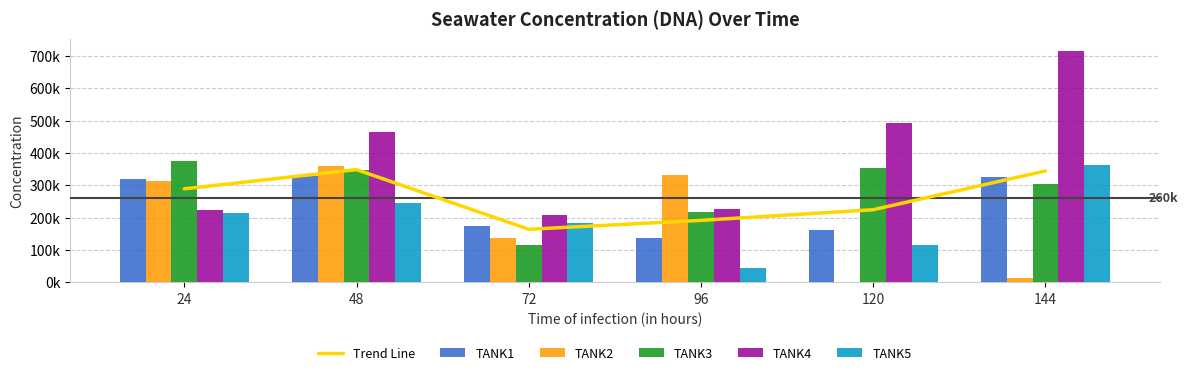

Between 96 and 120, which series saw the biggest shift?

TANK2